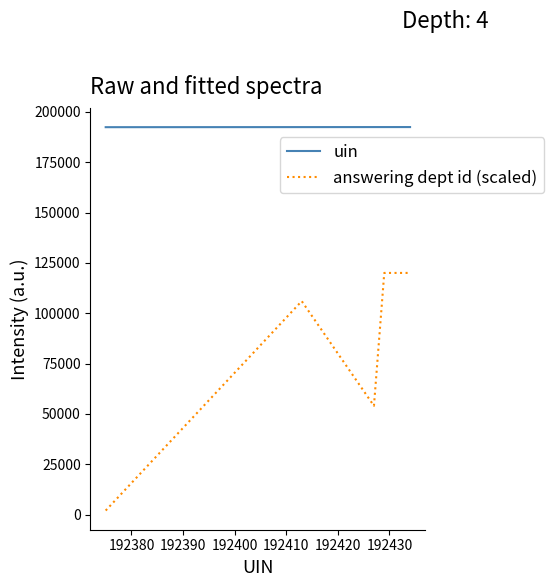

Rank the series by their average value, from highest to lowest.

uin, answering dept id (scaled)